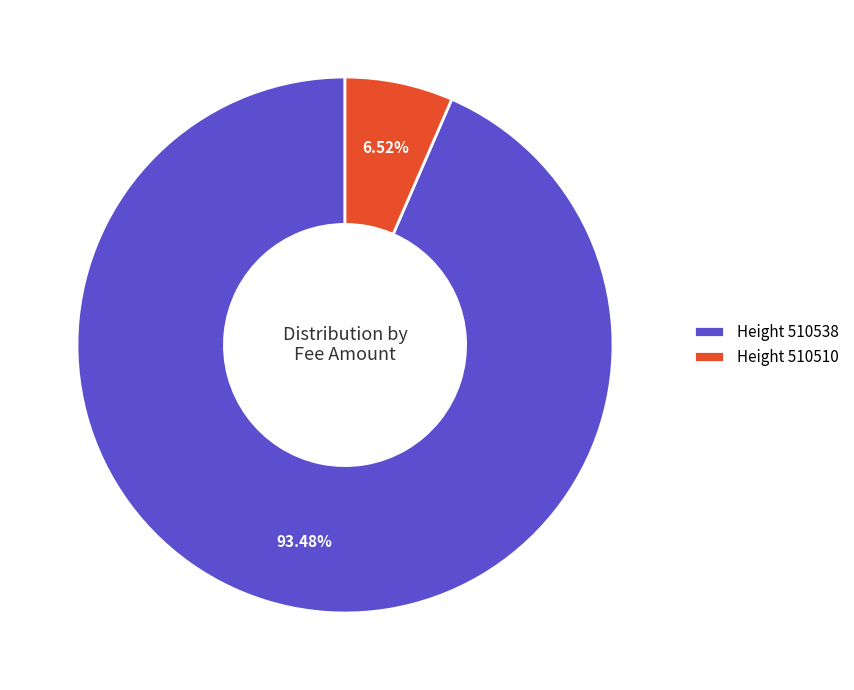

Does any single category account for the majority?

Yes